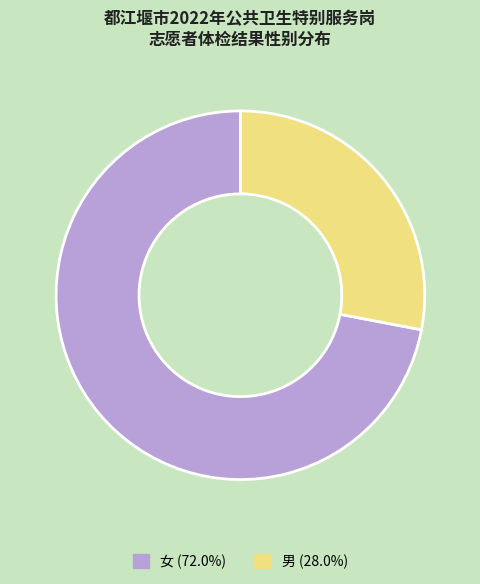

Which category has the biggest portion of the pie?

女